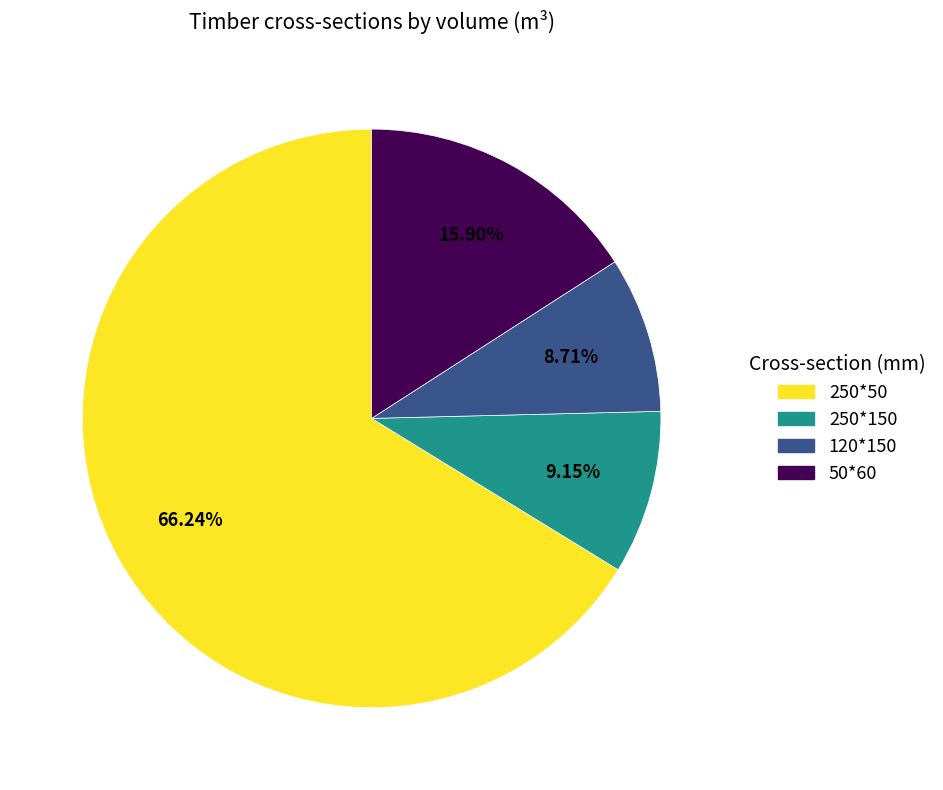

Is it true that 50*60 is 8% of the pie?

False